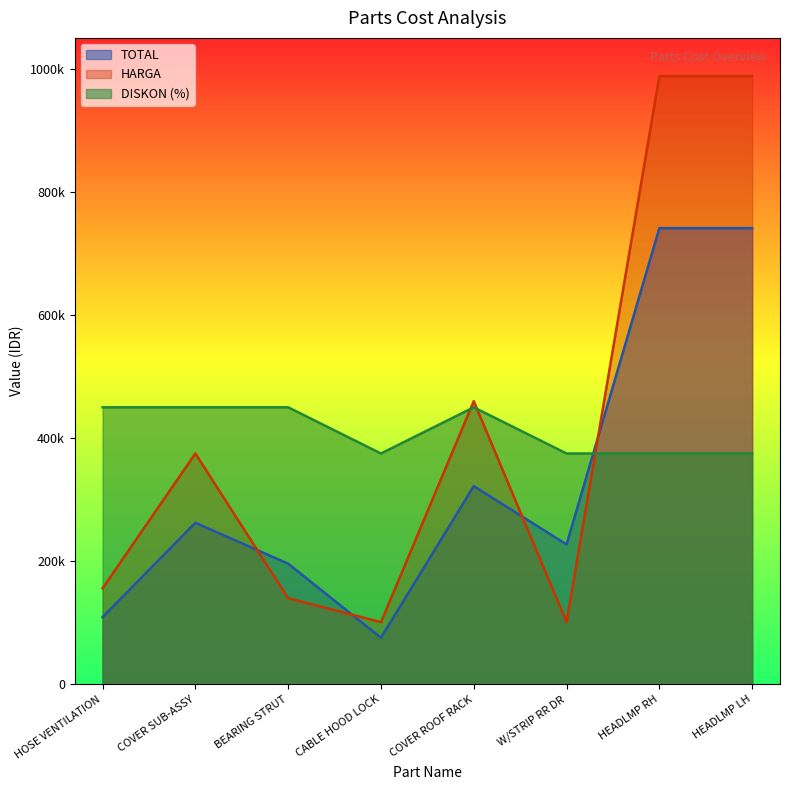

What is the minimum value for HARGA?

101000